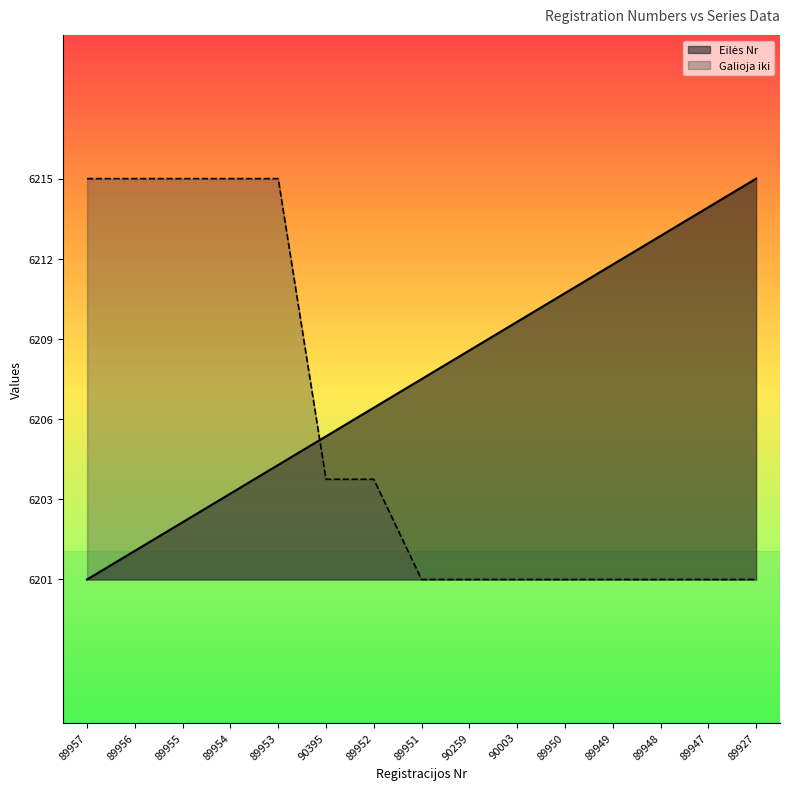

The value of Galioja iki at 89927 is 6201.0. True or false?

True